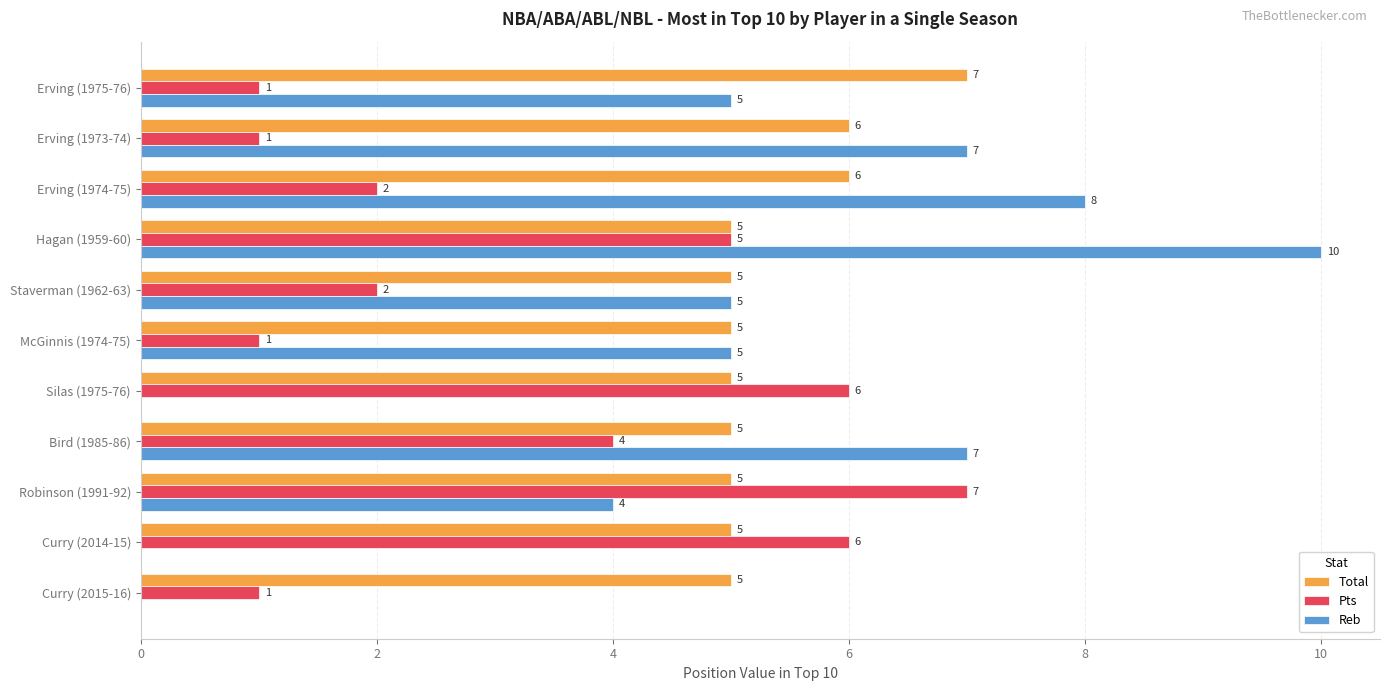

Is it true that Pts equals 6 at Curry (2014-15)?

True